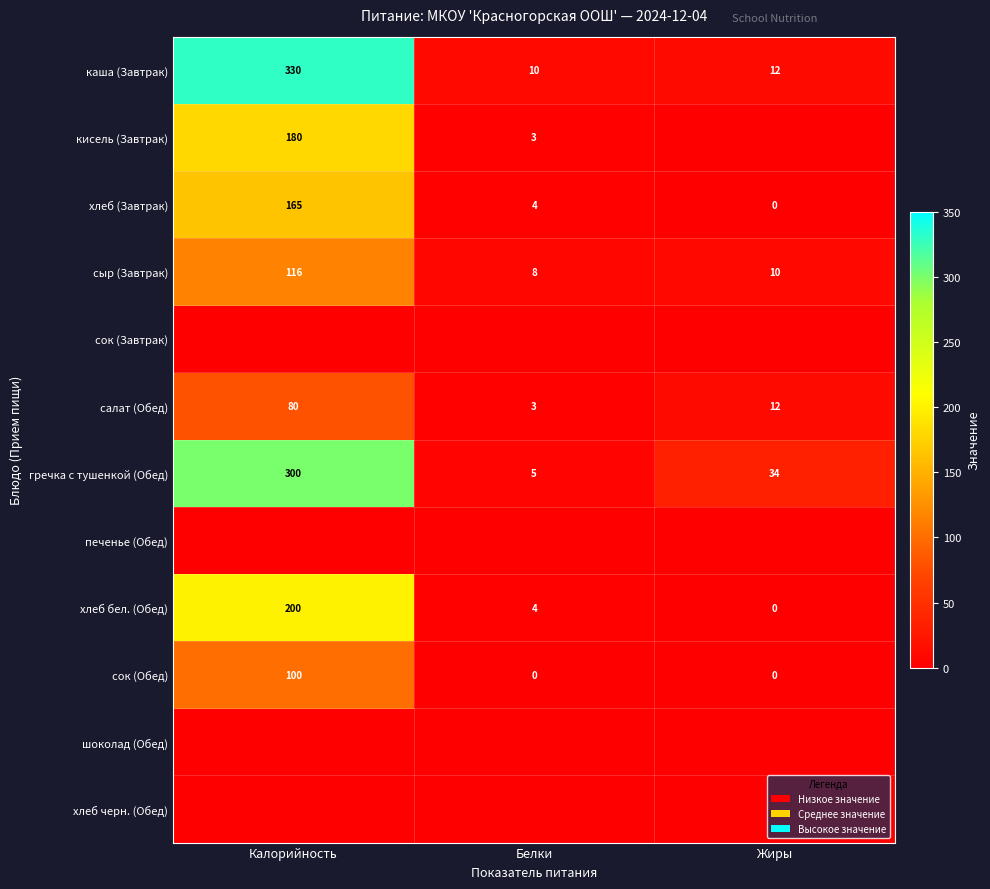

The value of салат (Обед) at Калорийность is 119. True or false?

False